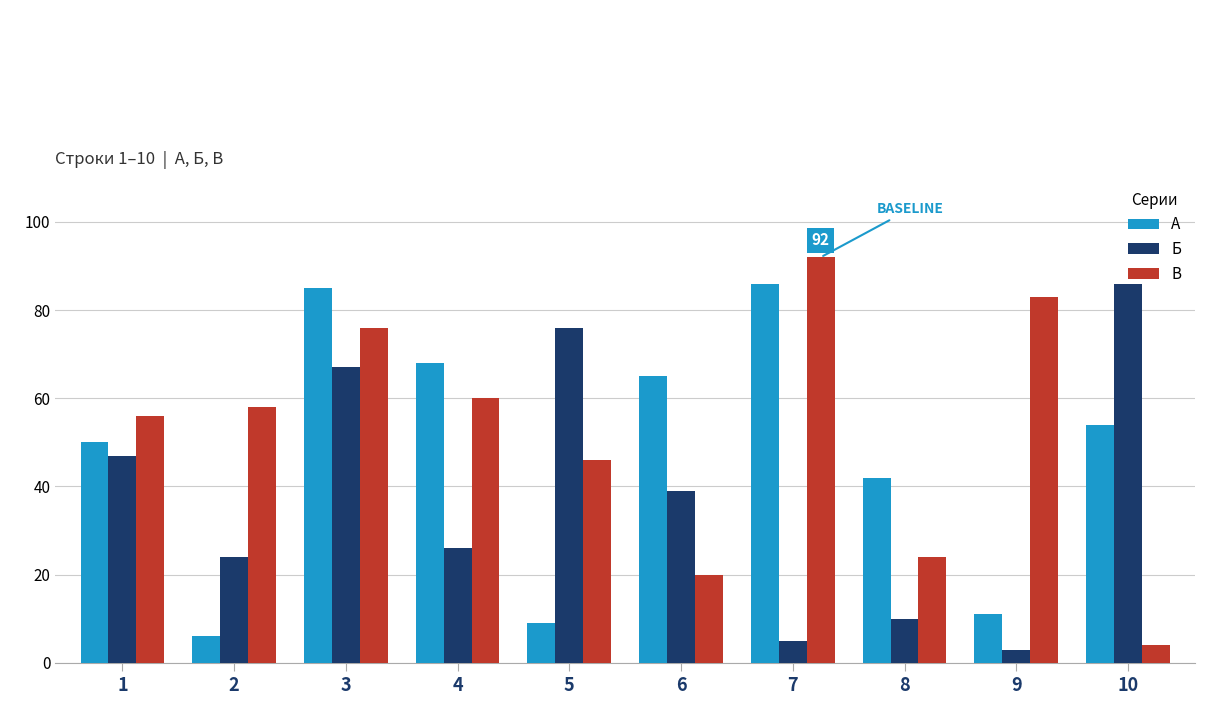

What is the smallest value displayed?

3